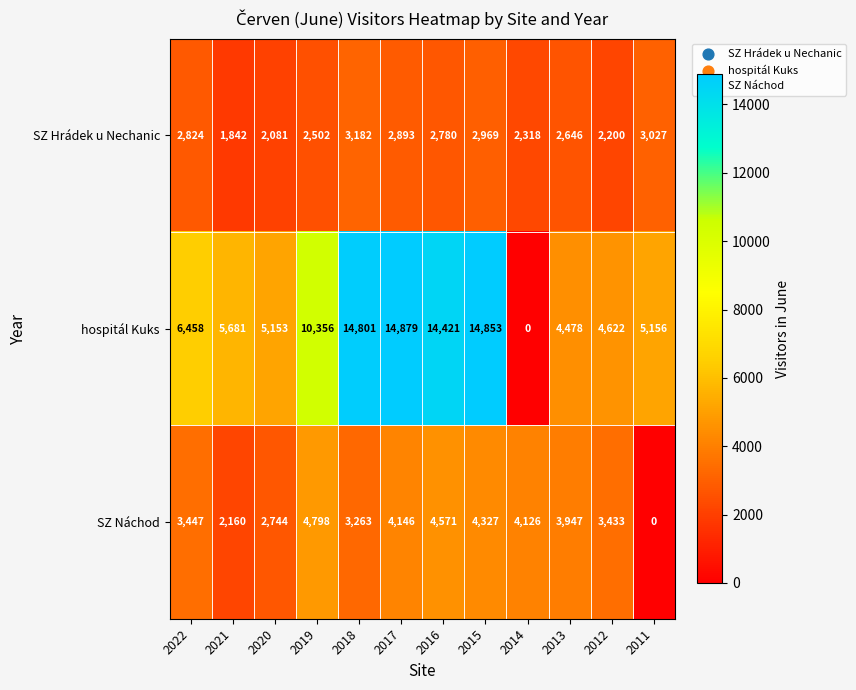

The value of SZ Hrádek u Nechanic at 2021 is 1842. True or false?

True